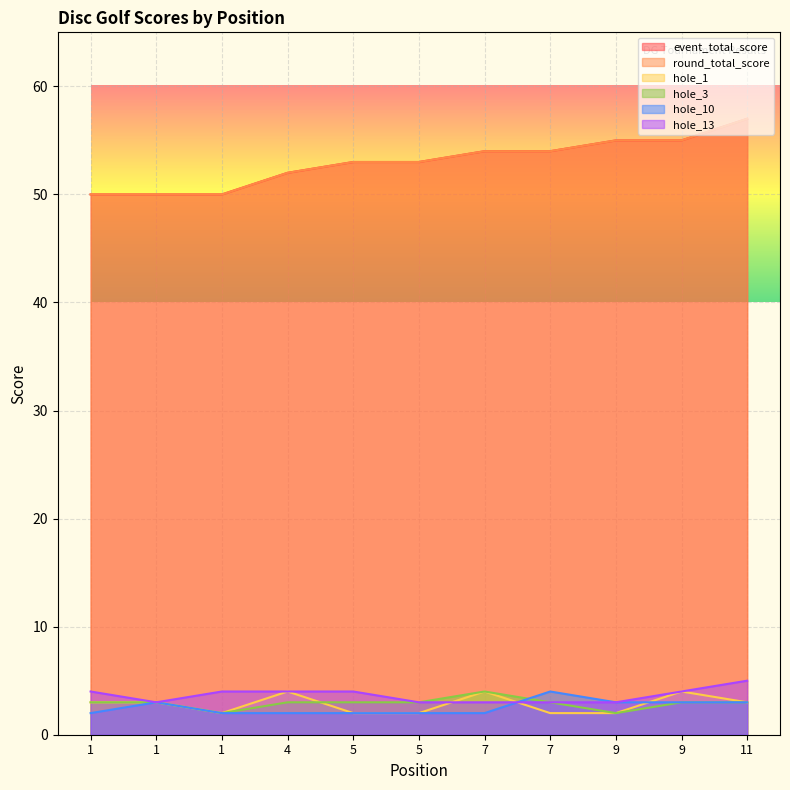

Where is the first local maximum for hole_3?

7